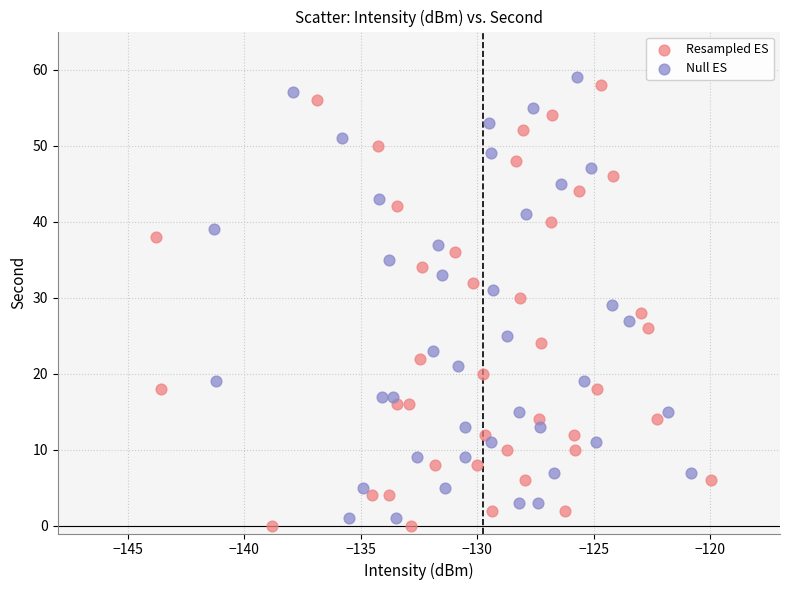

What are all the series names shown in the legend?

Resampled ES, Null ES